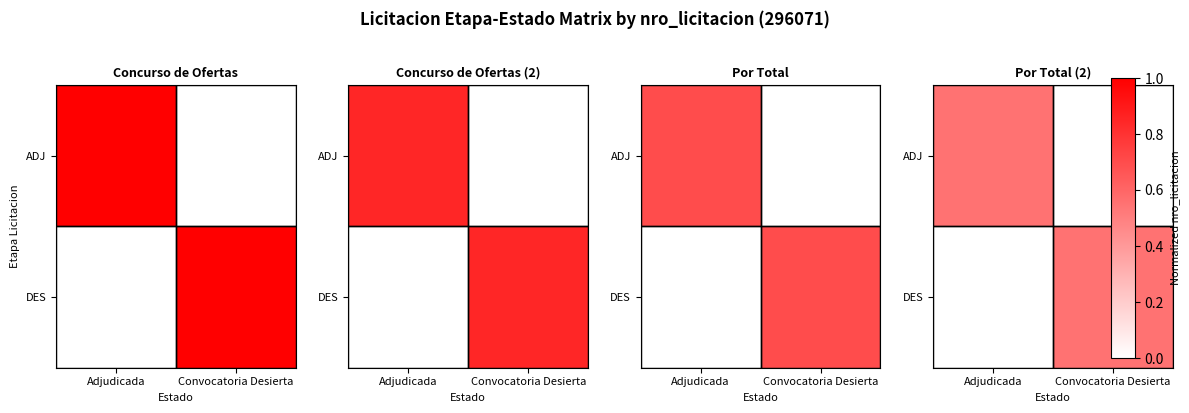

Rank the series at Convocatoria Desierta from highest to lowest value.

DES, ADJ